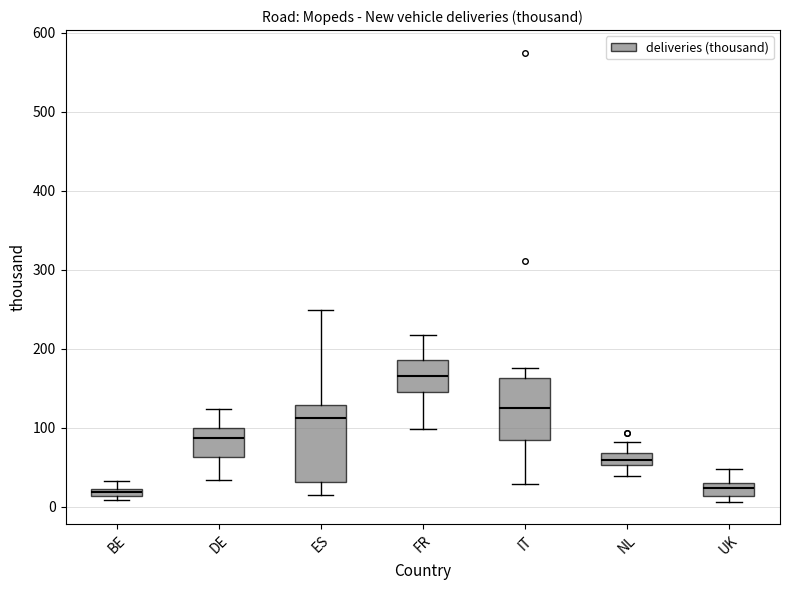

Where does the median line of the box for ES sit on the y-axis? The values are not printed on the chart, so give them approximately, as read against the axis.

110